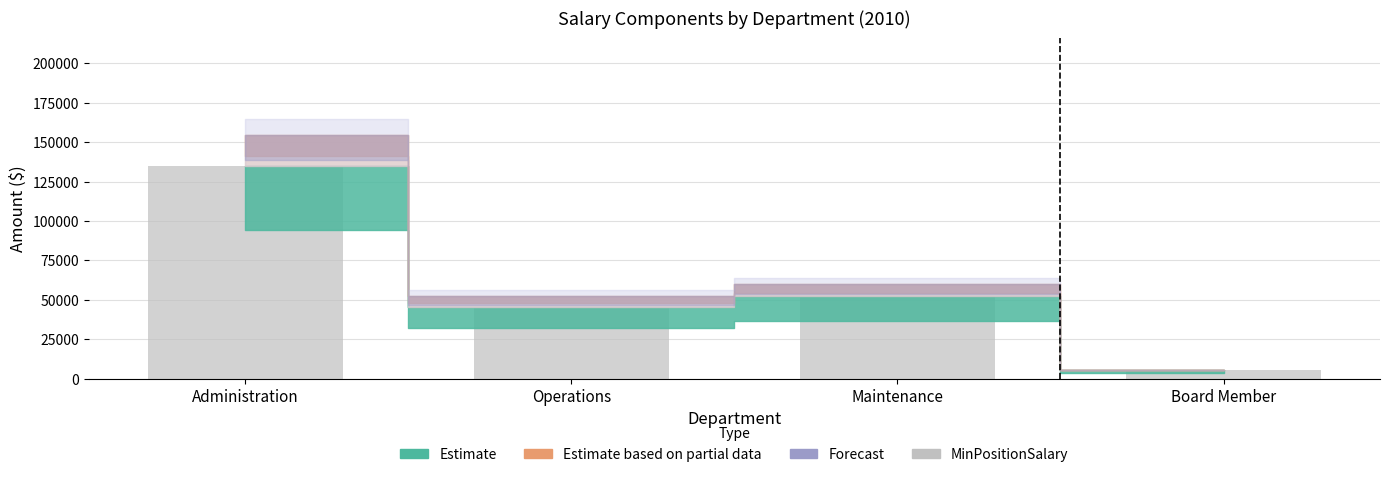

What is the difference between the second highest and minimum values?

46691